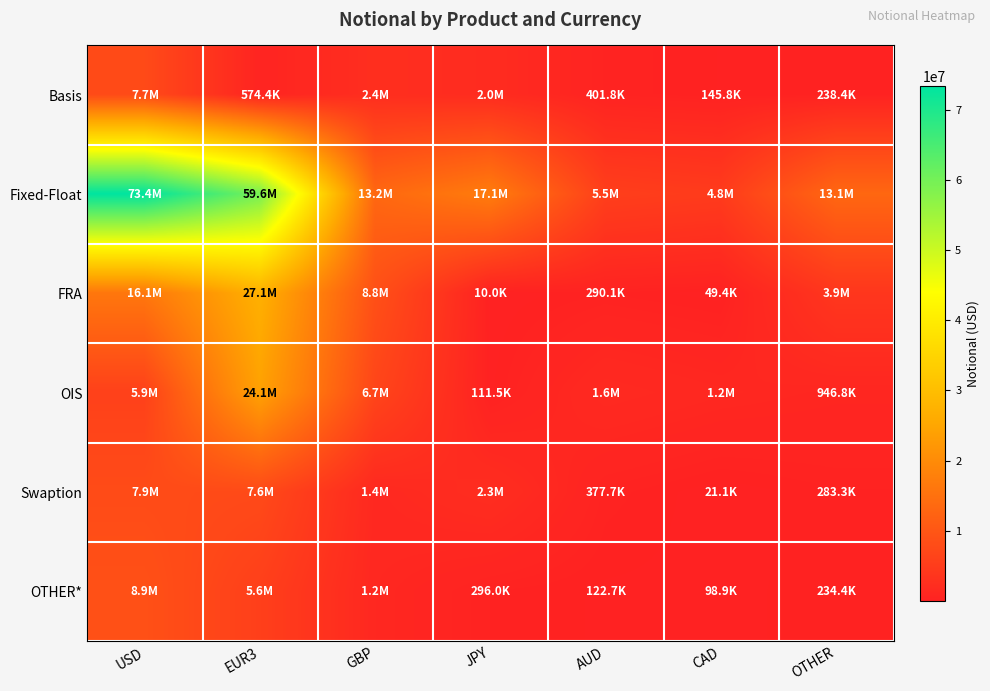

What is the total value across all series at AUD?

8278136